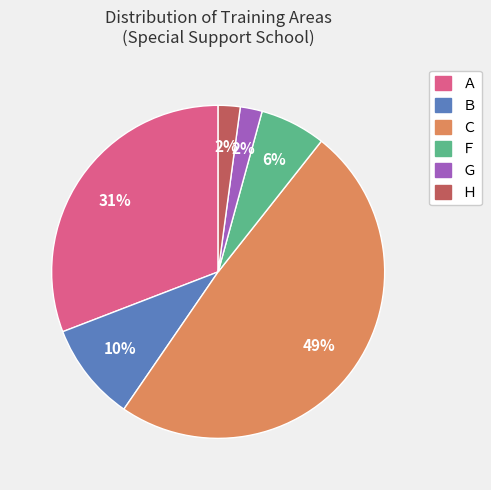

Is it true that Ｂ is 10% of the pie?

True